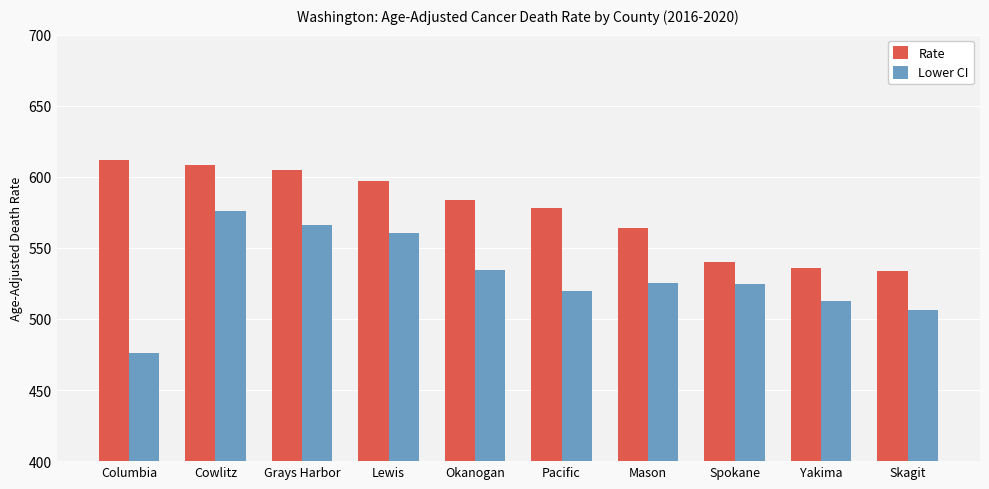

The Rate series shows 608.5 at Cowlitz. True or false?

True